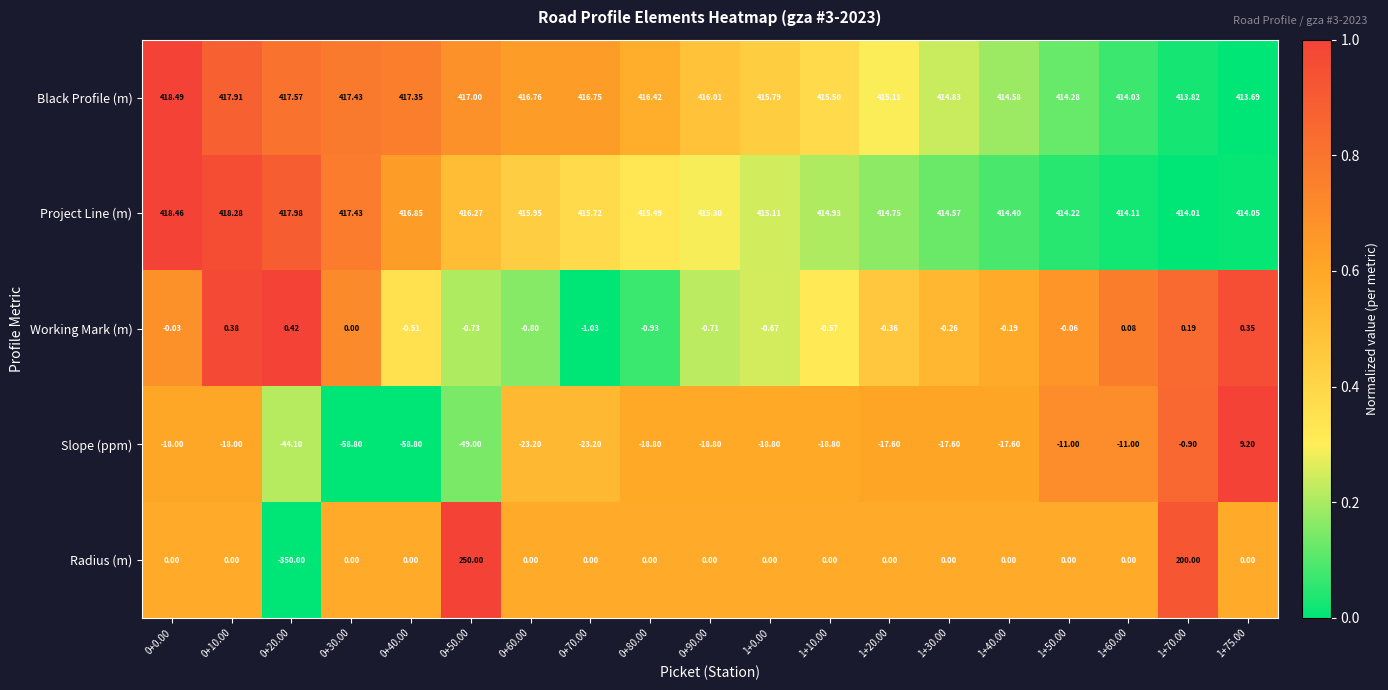

How many data points does each series have?

19